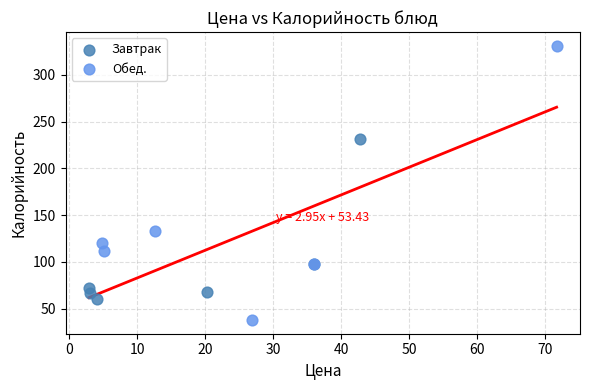

Which series reaches the minimum Y coordinate?

Обед.